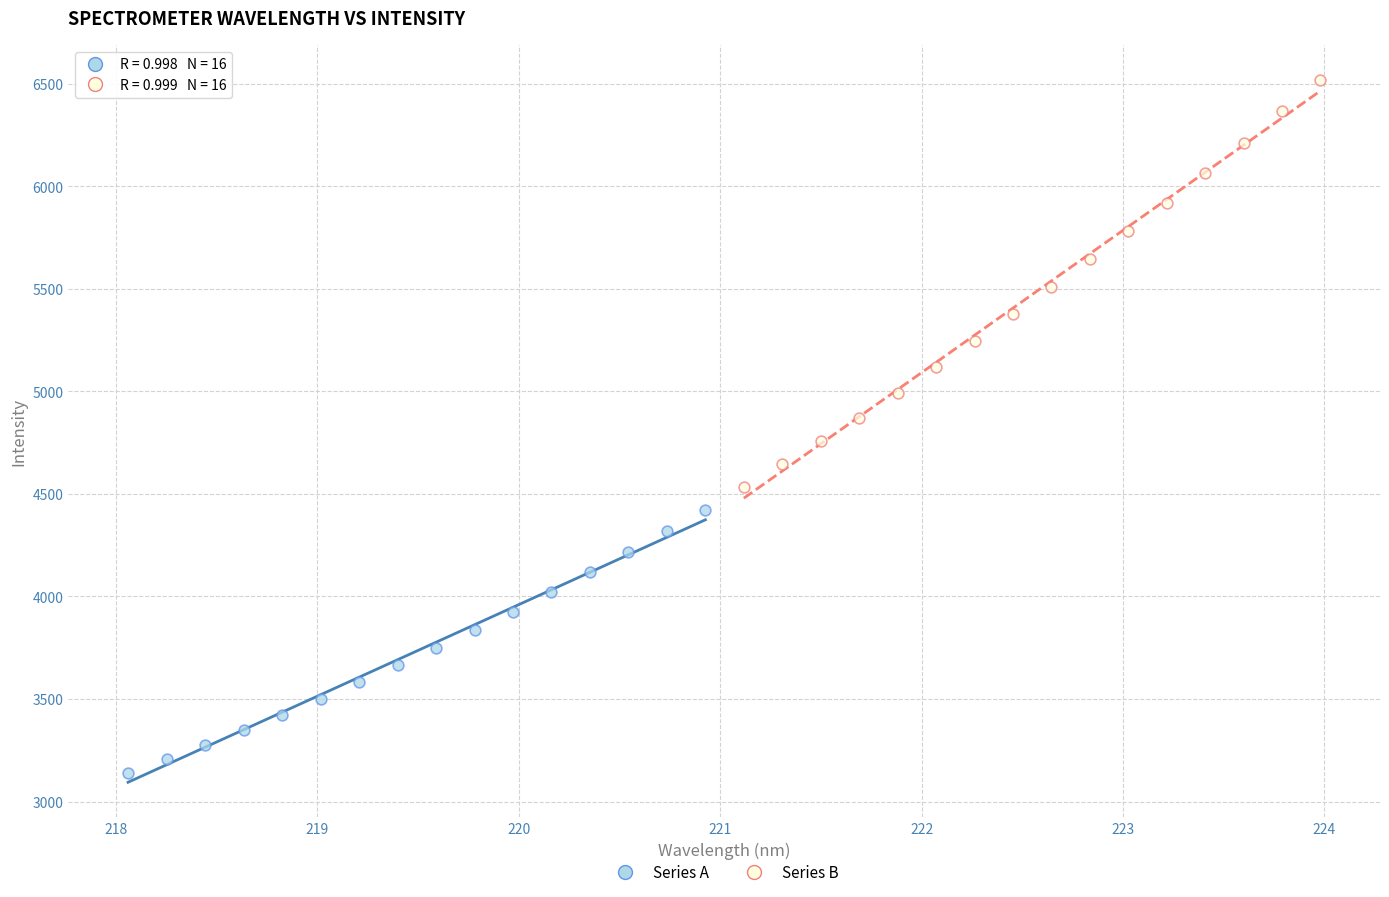

Which series reaches the maximum Y coordinate?

Series B